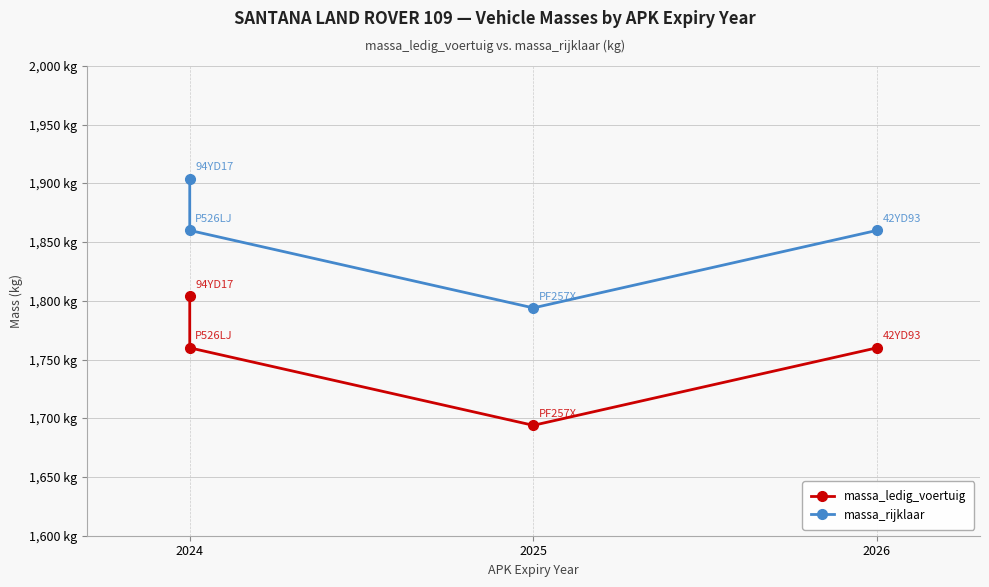

How many data points does each series have?

4